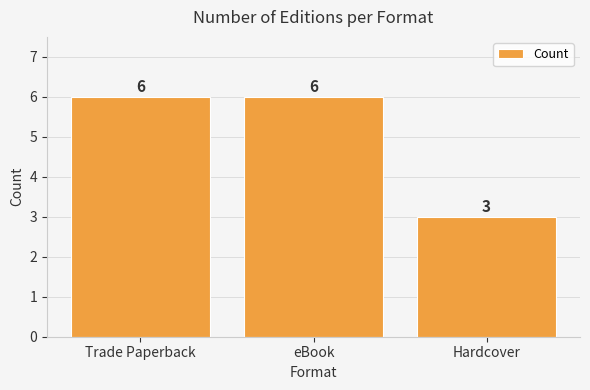

Reading left to right, list all the values displayed in this chart.

Trade Paperback=6	eBook=6	Hardcover=3